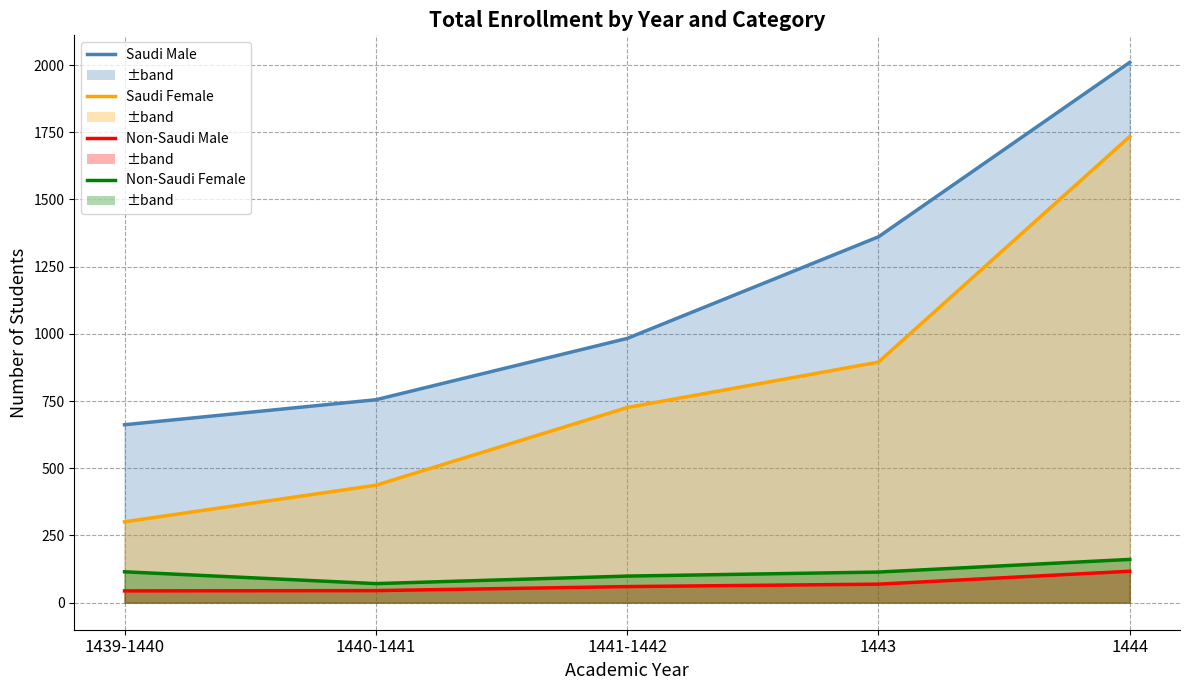

What is the label of the 3rd point from the left?

1441-1442